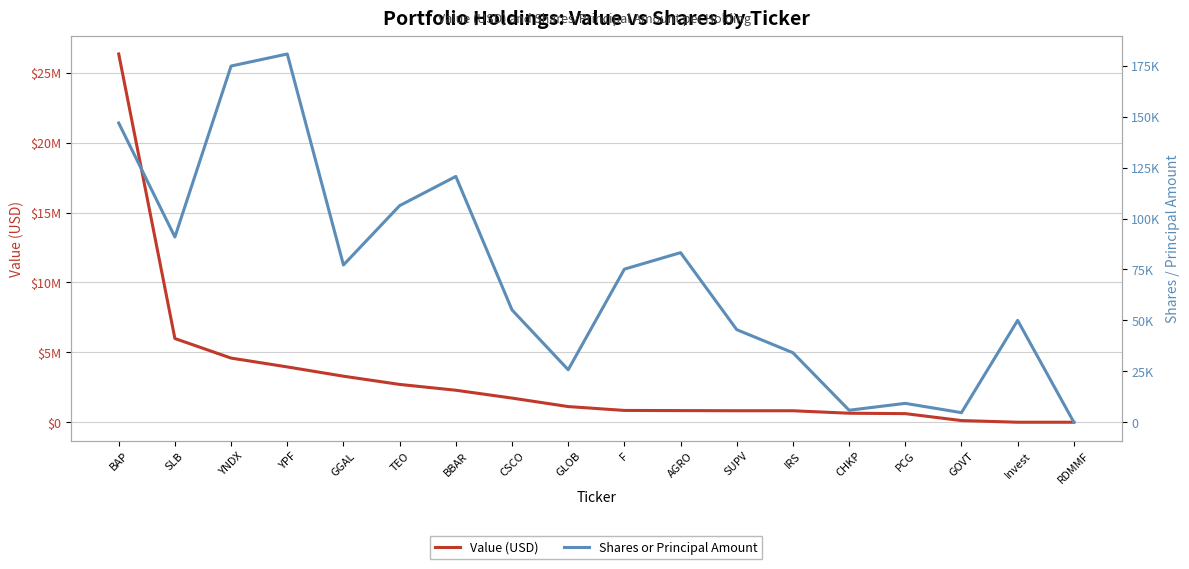

What are all the series names shown in the legend?

Value (USD), Shares or Principal Amount